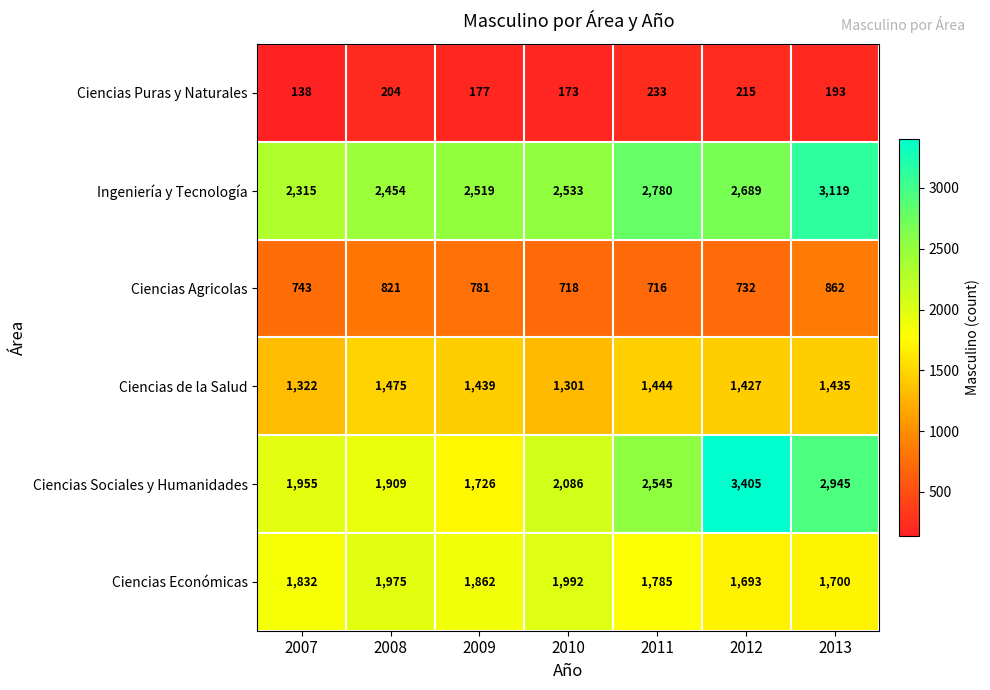

What is the total value across all series at 2012?

10161